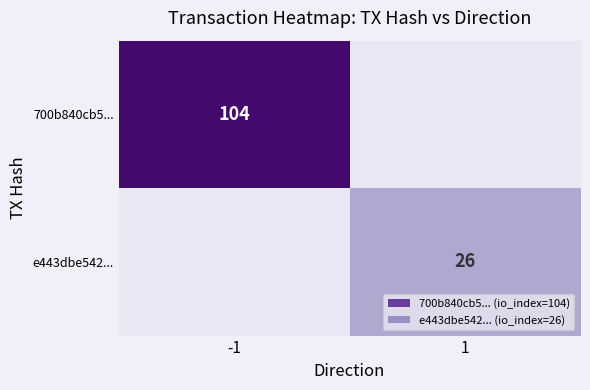

At how many categories does at least one series exceed 77?

1